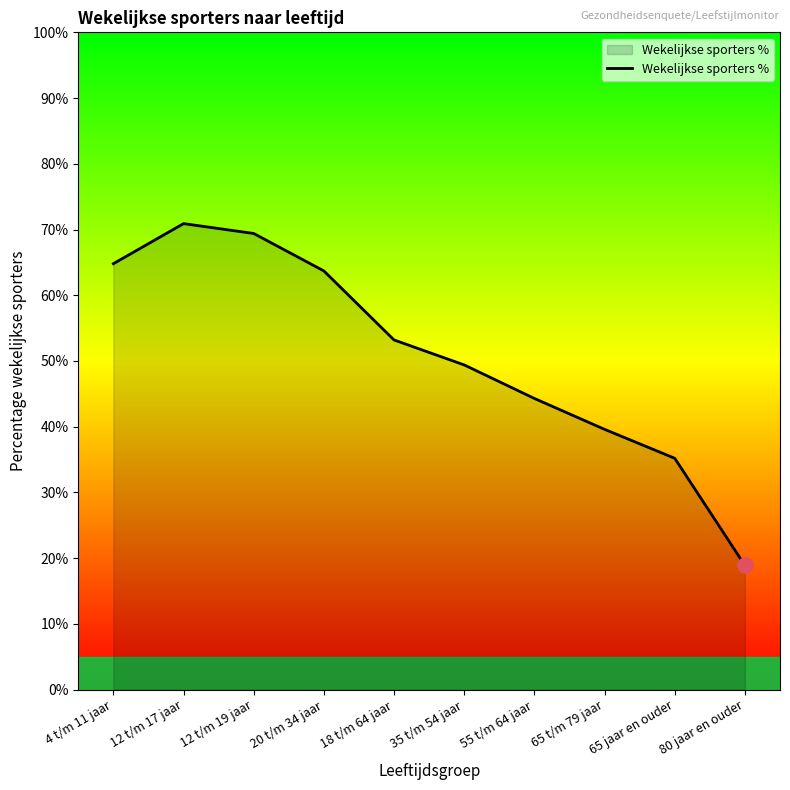

Approximately how many times larger is the value at 20 t/m 34 jaar compared to 12 t/m 19 jaar?

0.9